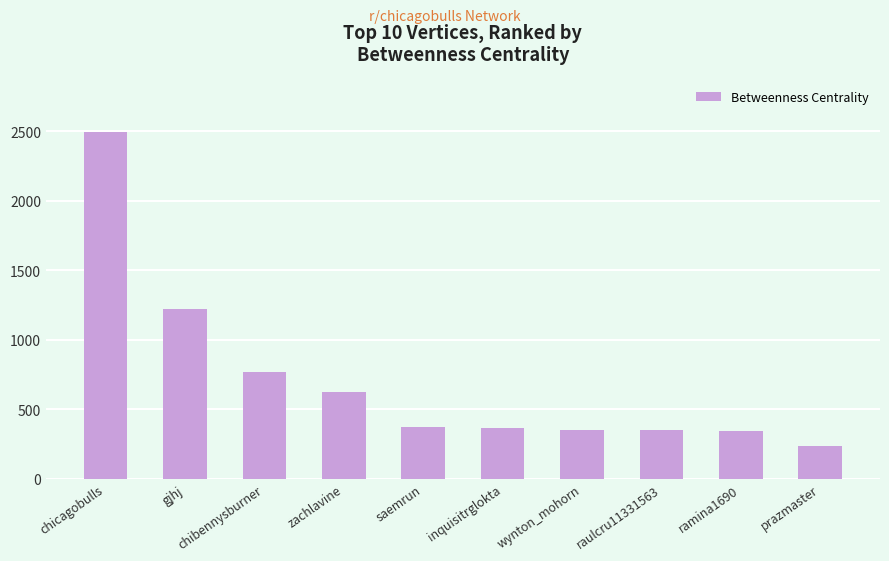

What is the value of the 2nd bar from the left?

1221.4